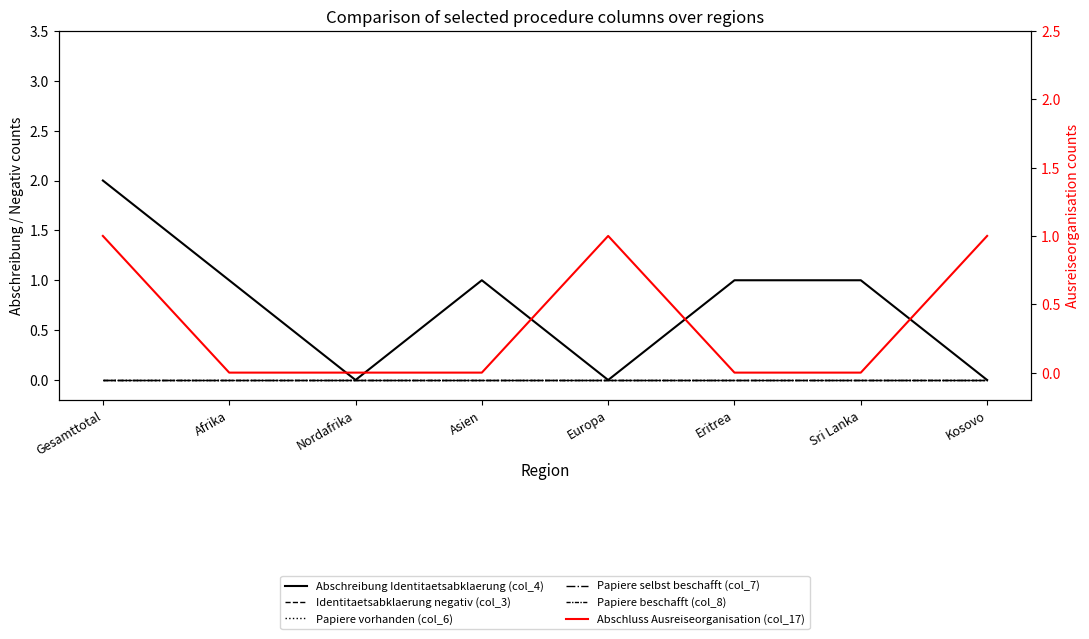

True or false: Abschluss Ausreiseorganisation (col_17) has a value of 0 at Asien.

False